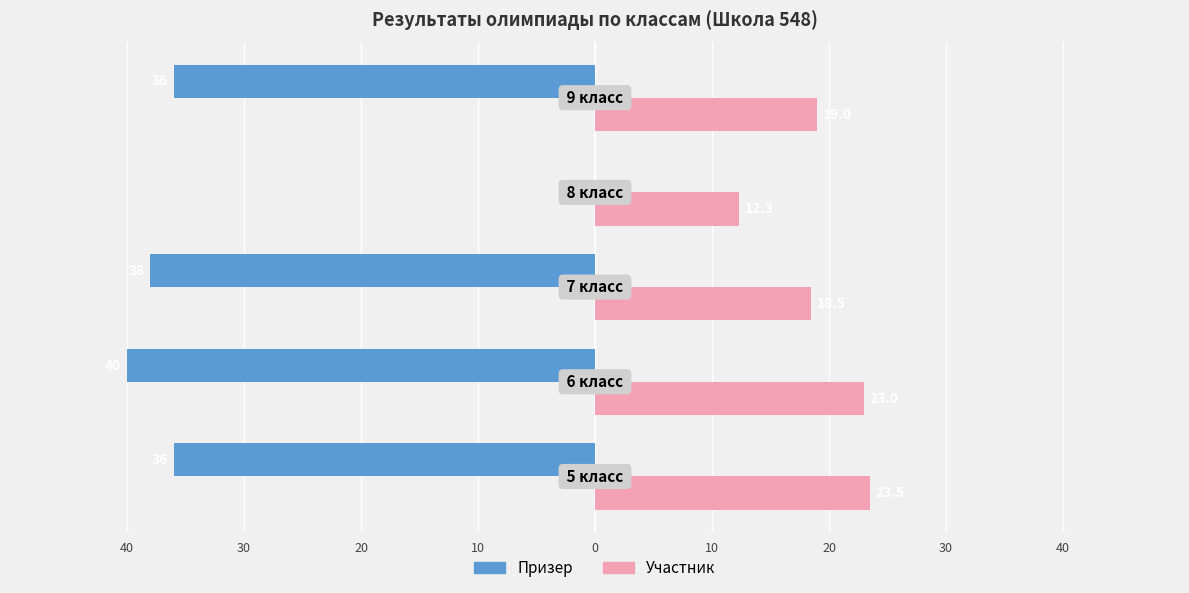

What are all the series names shown in the legend?

Призер, Участник